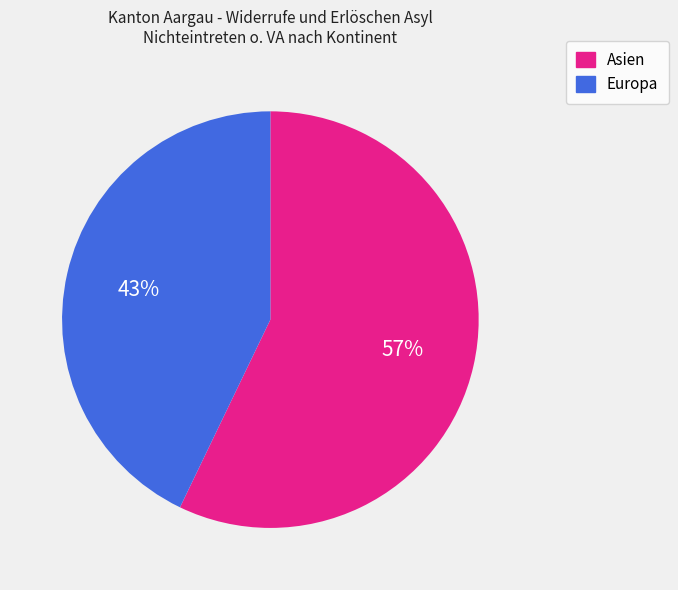

Does any single category account for the majority?

Yes